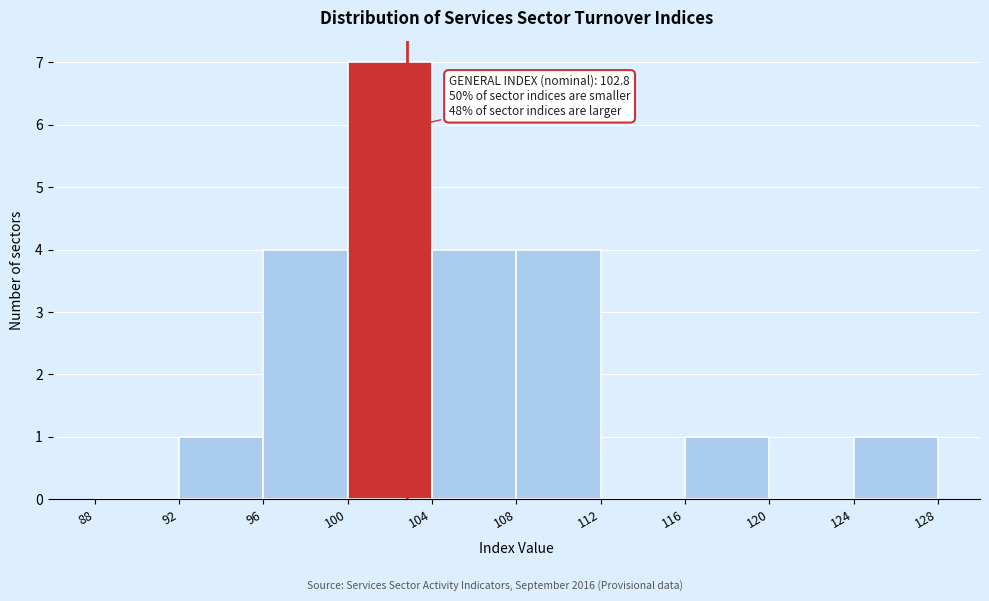

Which range on the x-axis has the tallest bar?

100 to 104